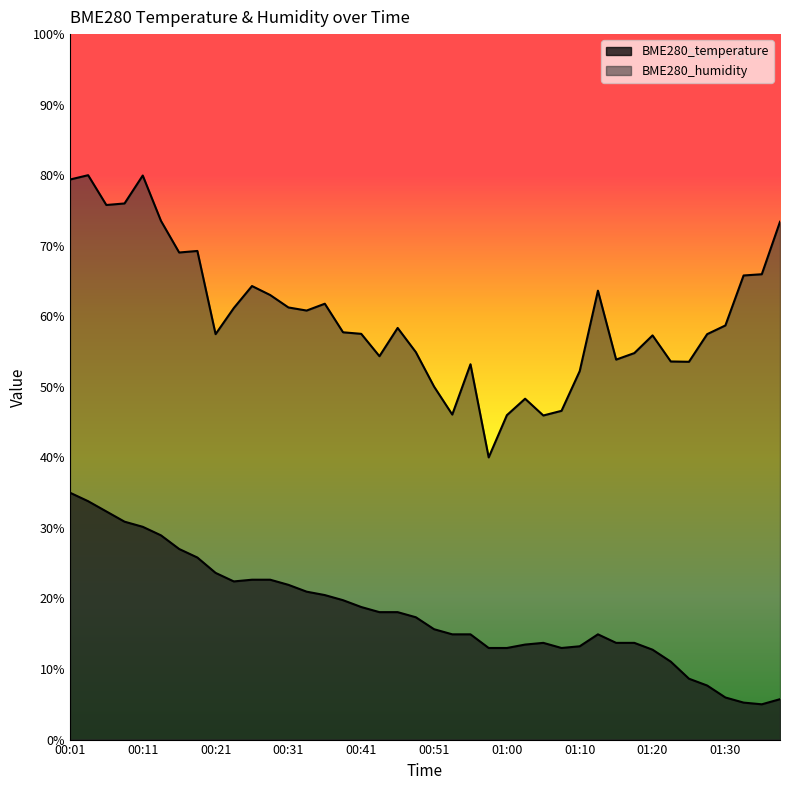

Is it true that BME280_humidity equals 31.8 at 00:53?

False